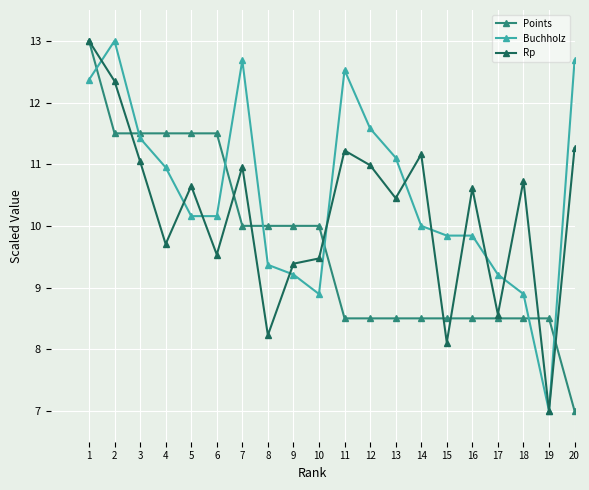

What is the difference between the highest and lowest values at 5?

1.3